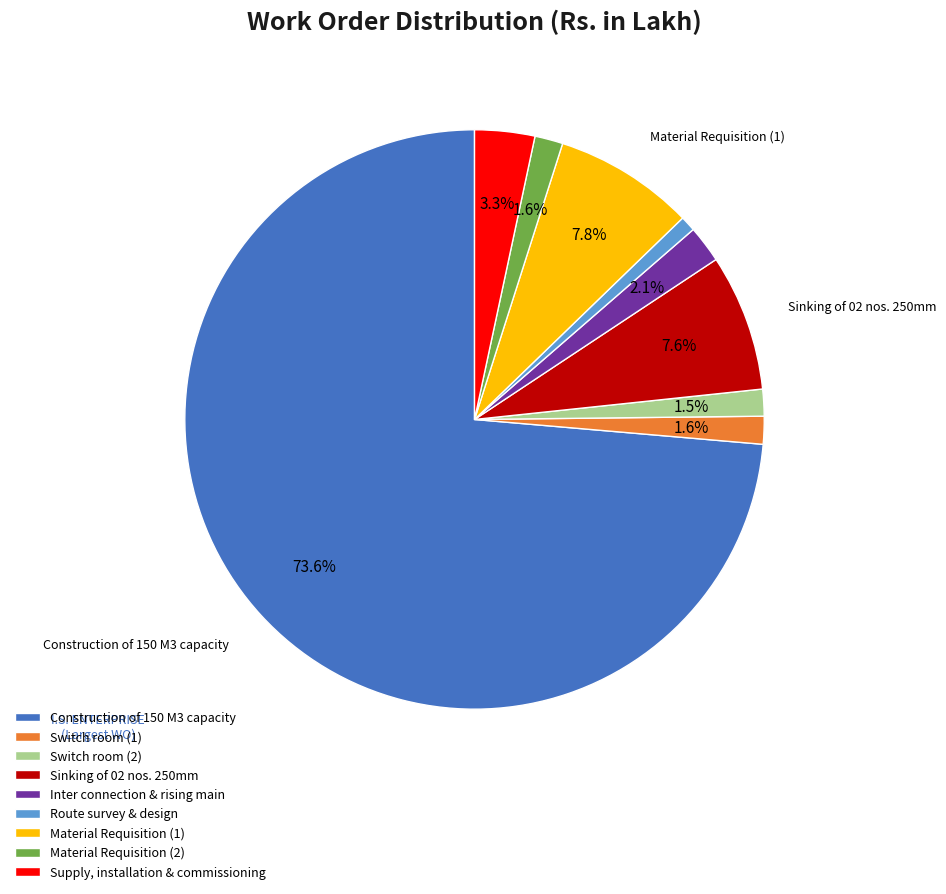

The Material Requisition (1) slice represents 1% of the pie. True or false?

False